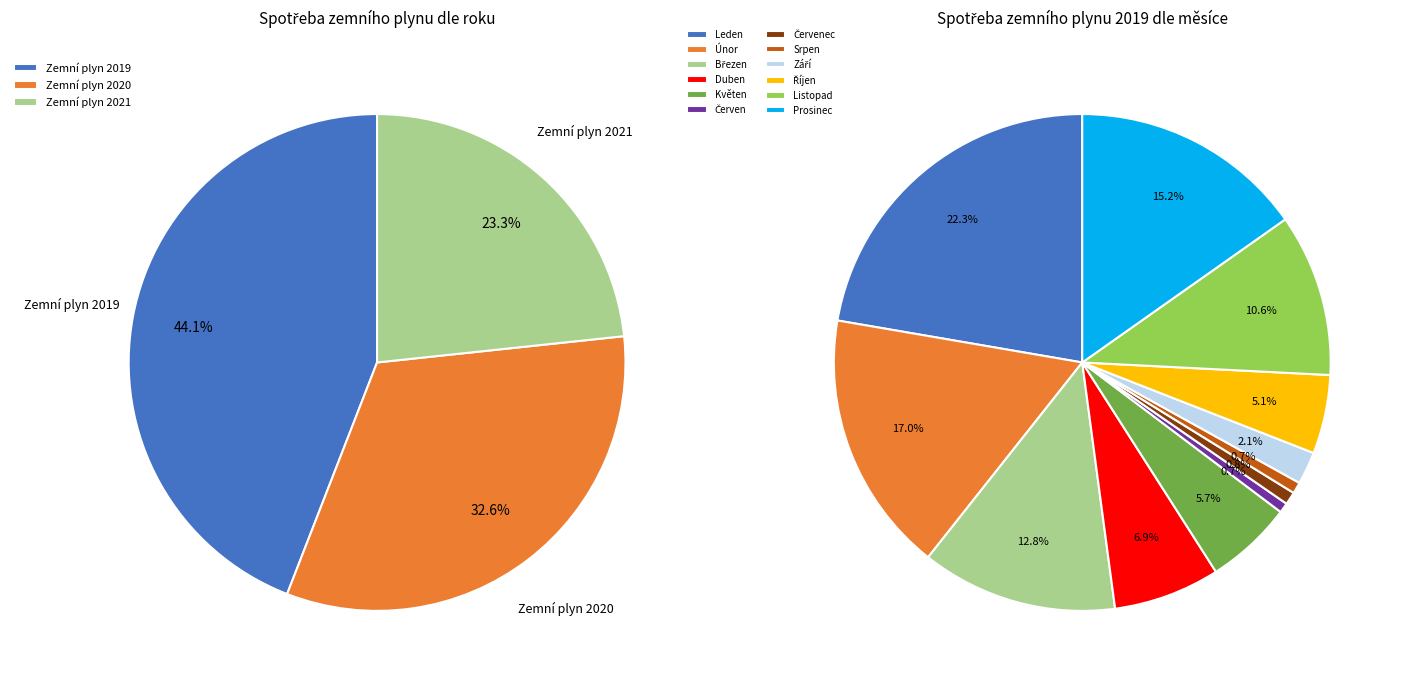

The Srpen slice represents 1% of the pie. True or false?

True